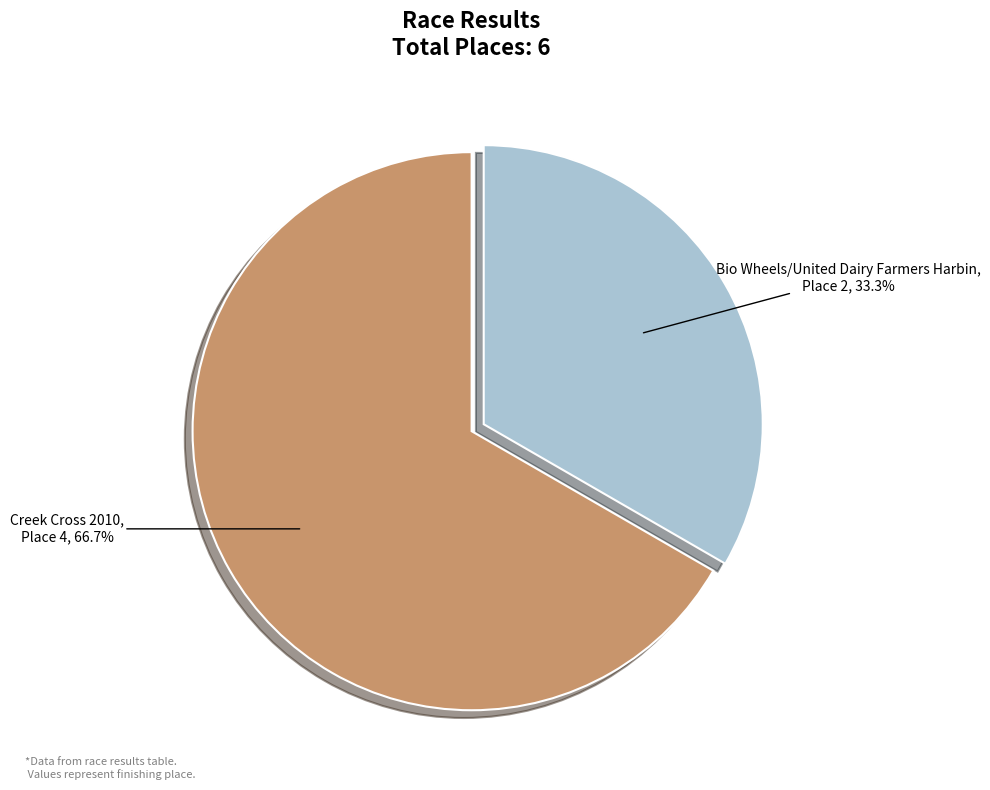

To the nearest percent, what portion does Bio Wheels/United Dairy Farmers Harbin represent?

33%